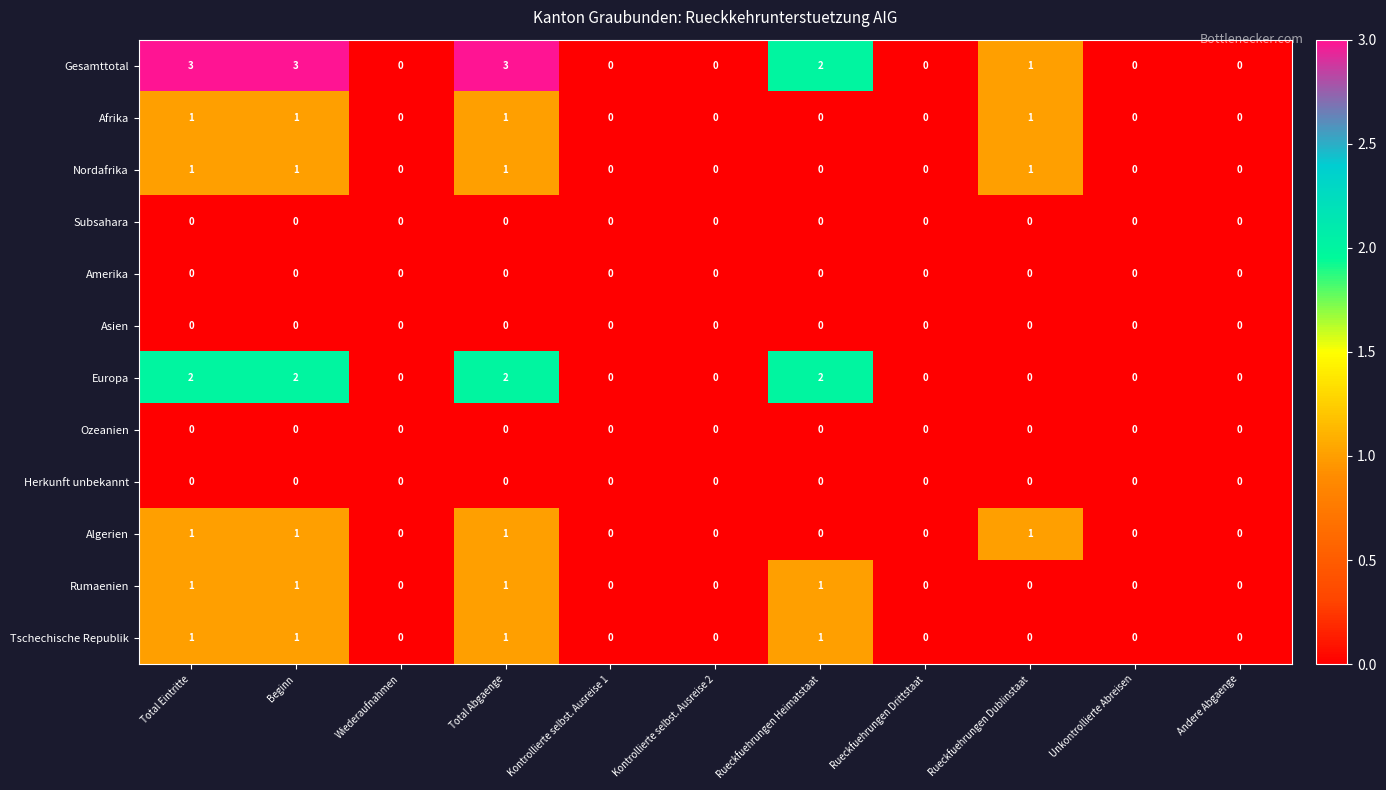

True or false: Afrika has a value of 1 at Beginn.

True